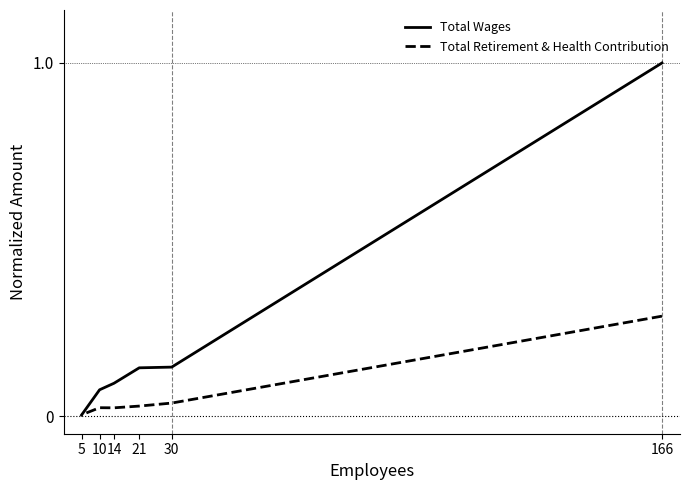

At which category does Total Retirement & Health Contribution reach its first local valley?

14